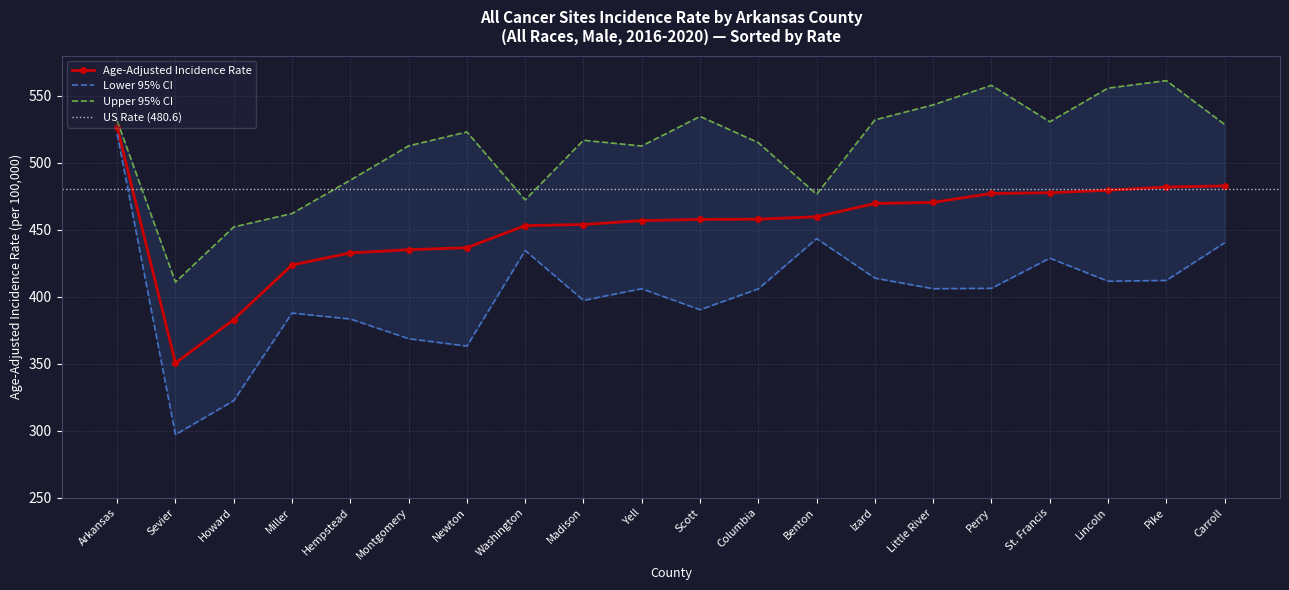

At which label does Age-Adjusted Incidence Rate reach its minimum?

Sevier